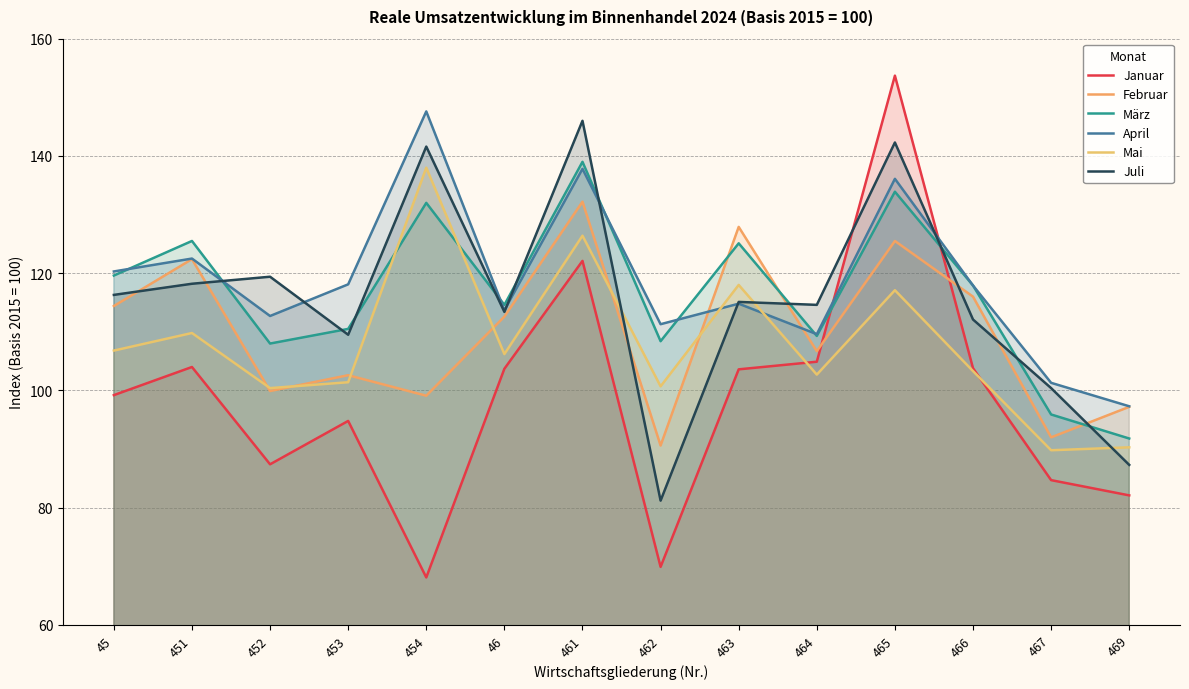

What value does the Mai series have at 464?

102.7